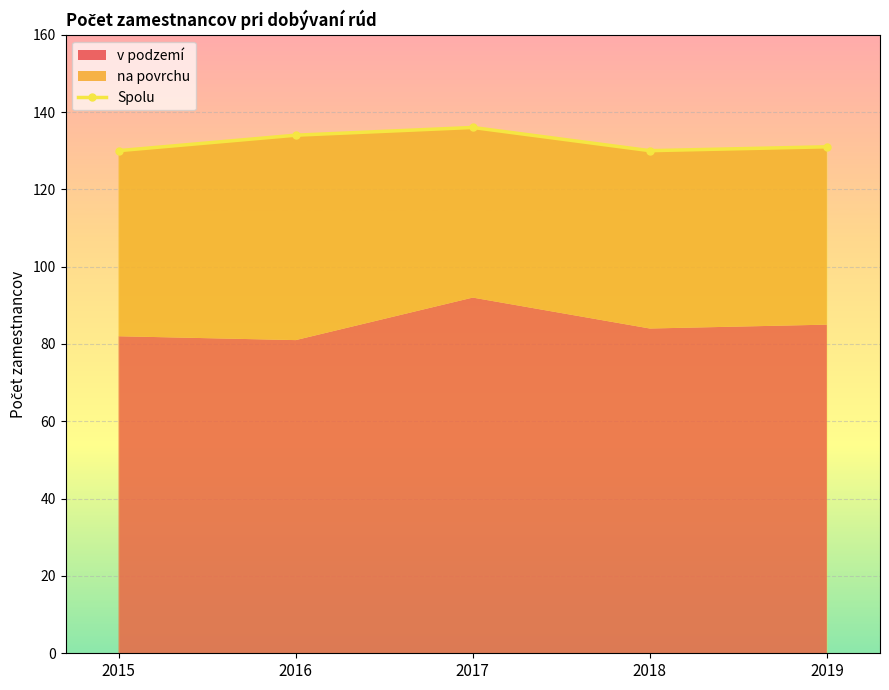

What is the difference between the second highest and second lowest values?

4